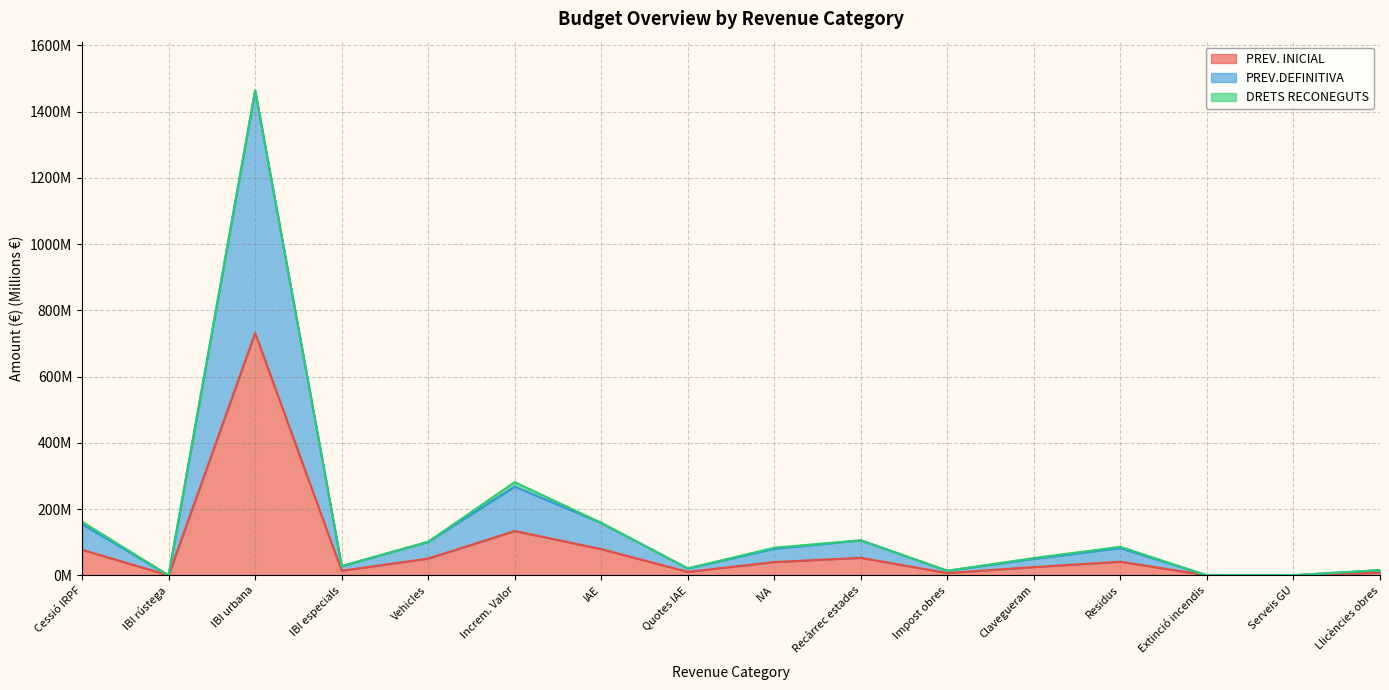

At which category is the sum across all series the highest?

IBI urbana